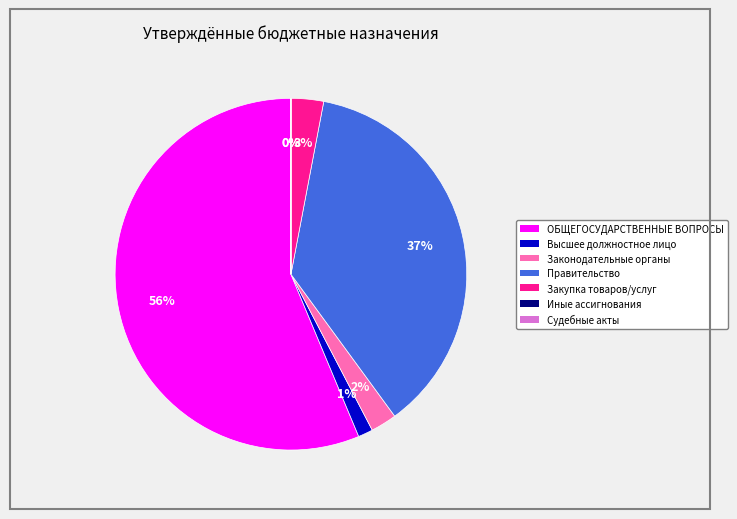

To the nearest percent, what is the average slice percentage?

14%